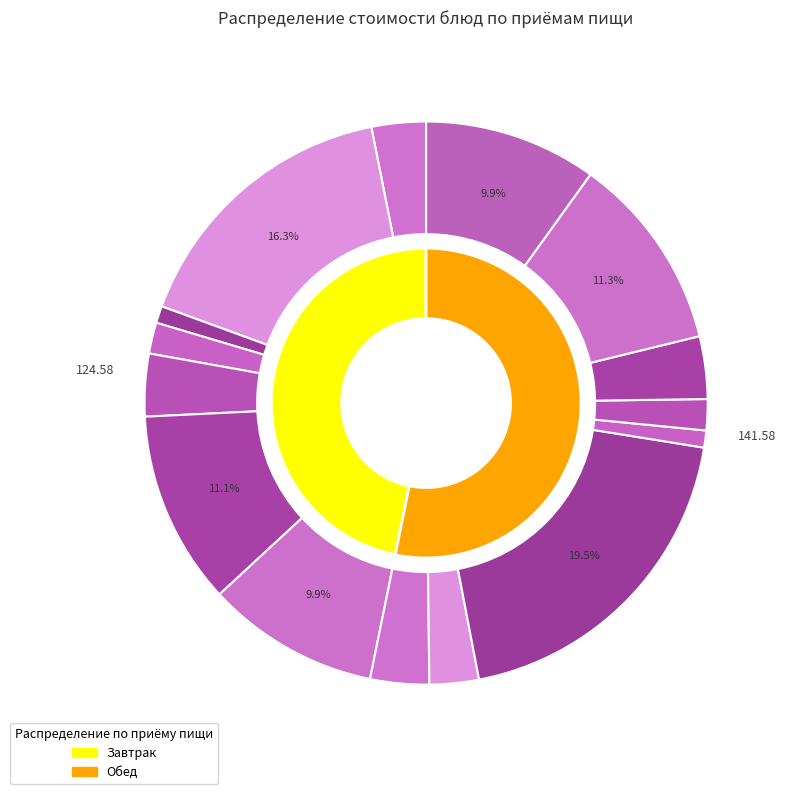

True or false: сок фруктовый 0,33 пачка (обед) accounts for 1% of the total.

False